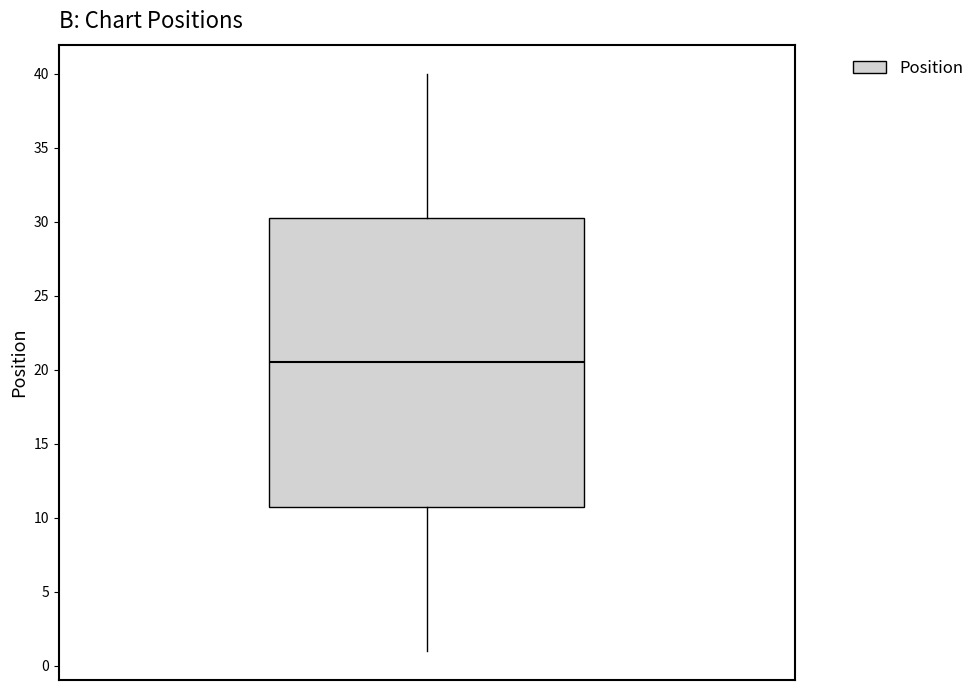

Where is the lower edge of the box on the y-axis? The values are not printed on the chart, so give them approximately, as read against the axis.

11.0